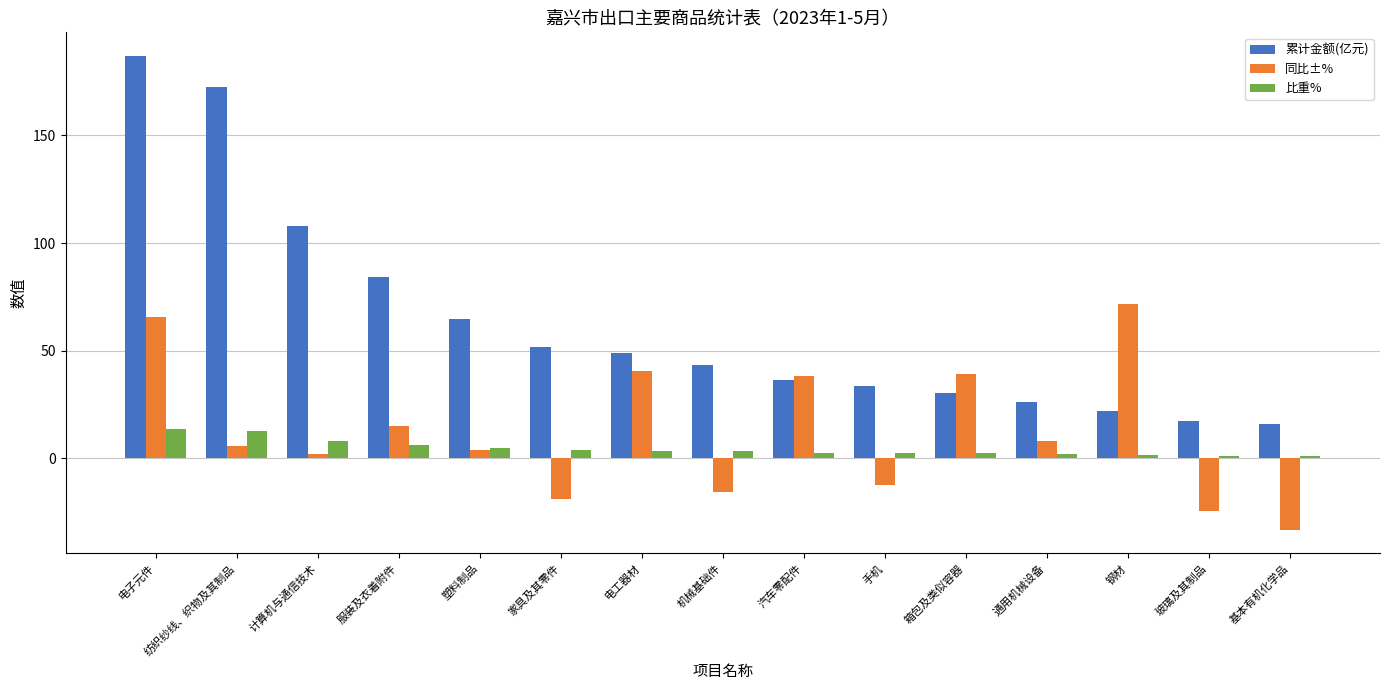

Is the value of 累计金额(亿元) at 机械基础件 greater than the value of 比重% at 电工器材?

Yes